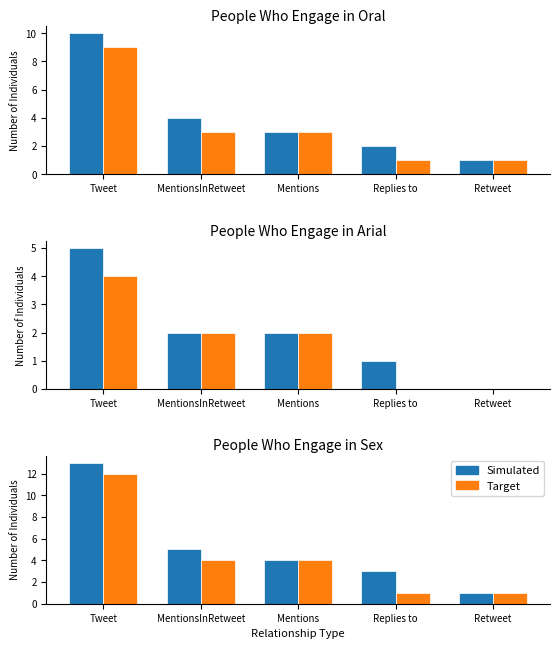

At Mentions, list the series in order from largest to smallest.

Simulated, Target